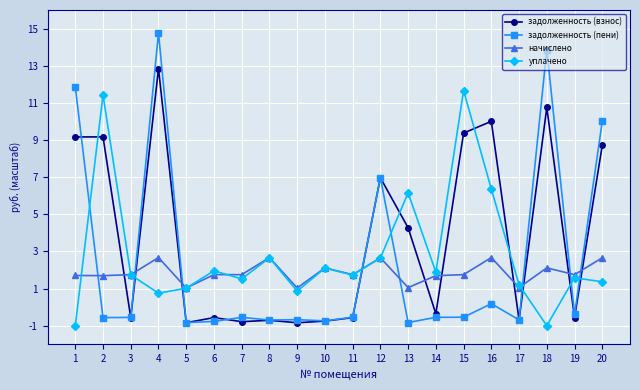

What is the difference between the начислено values at 14 and 10?

0.4